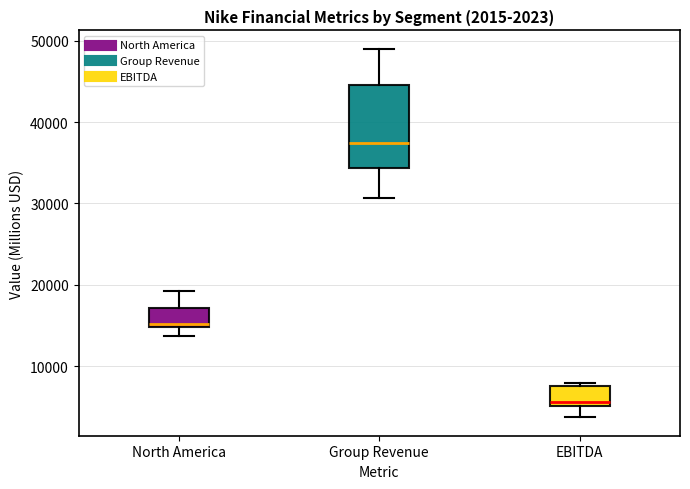

Which box's median line is the lowest?

EBITDA